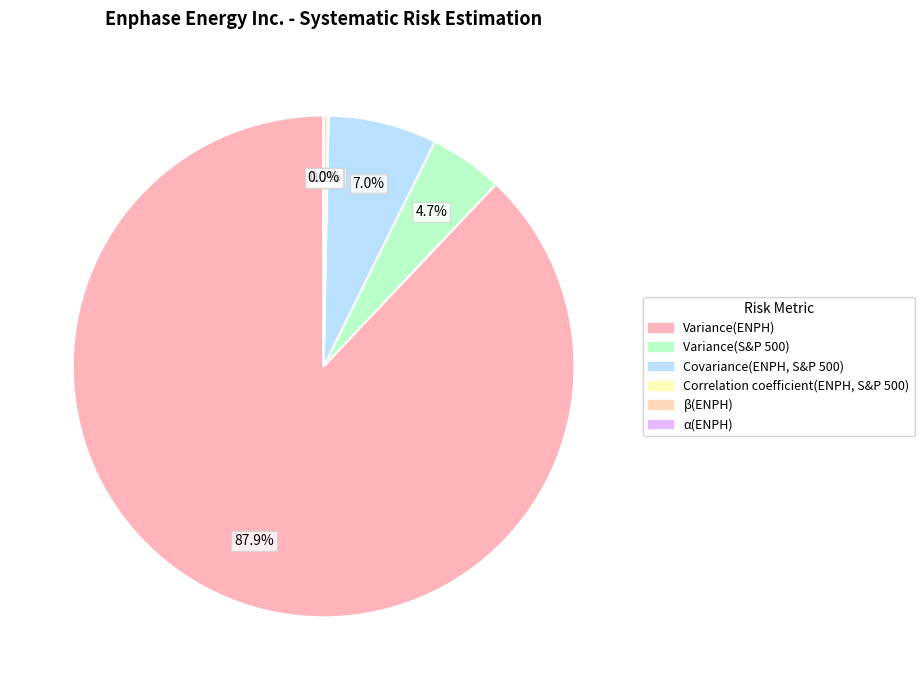

Combined, do Correlation coefficient(ENPH, S&P 500) and Variance(S&P 500) account for over 50%?

No